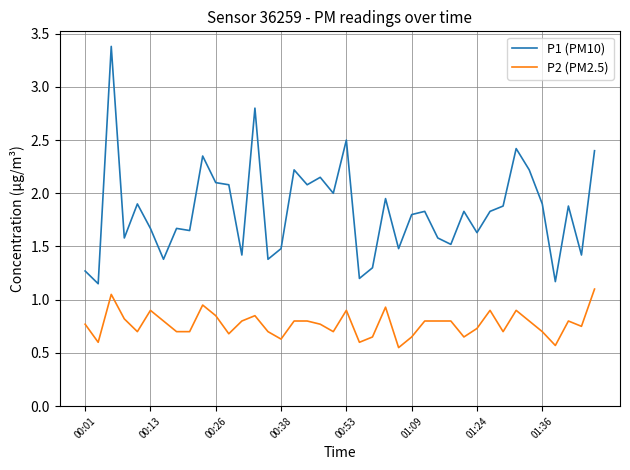

What is the maximum value for P1 (PM10)?

3.4